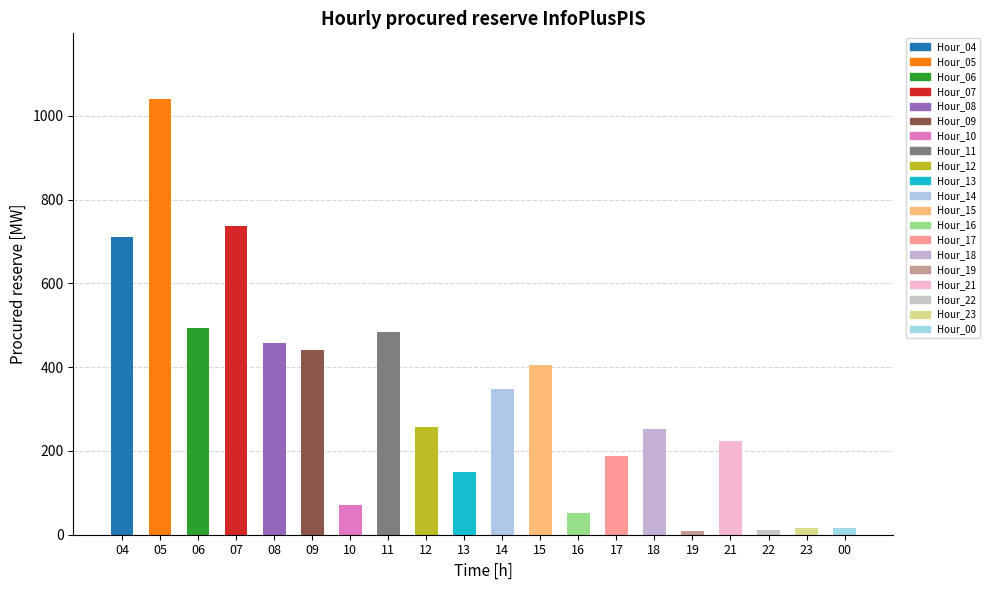

True or false: the data shows 670 at 05.

False